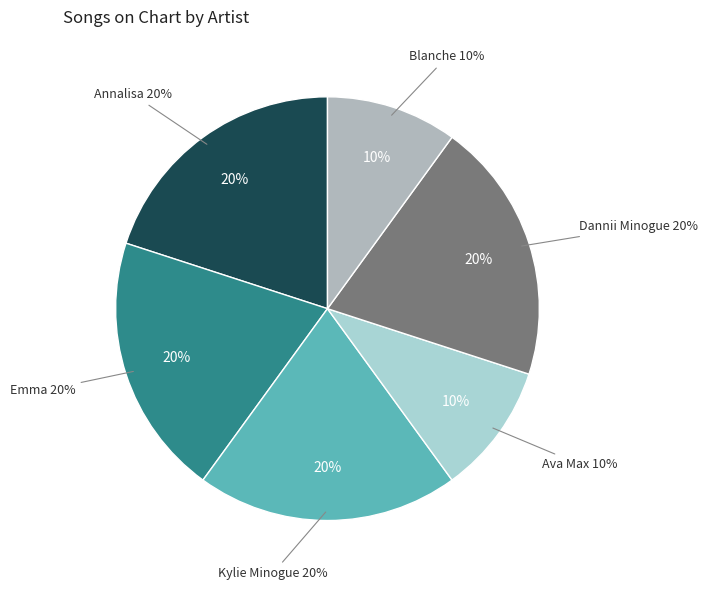

What is the ratio of the value at Ava Max to the value at Kylie Minogue?

0.5